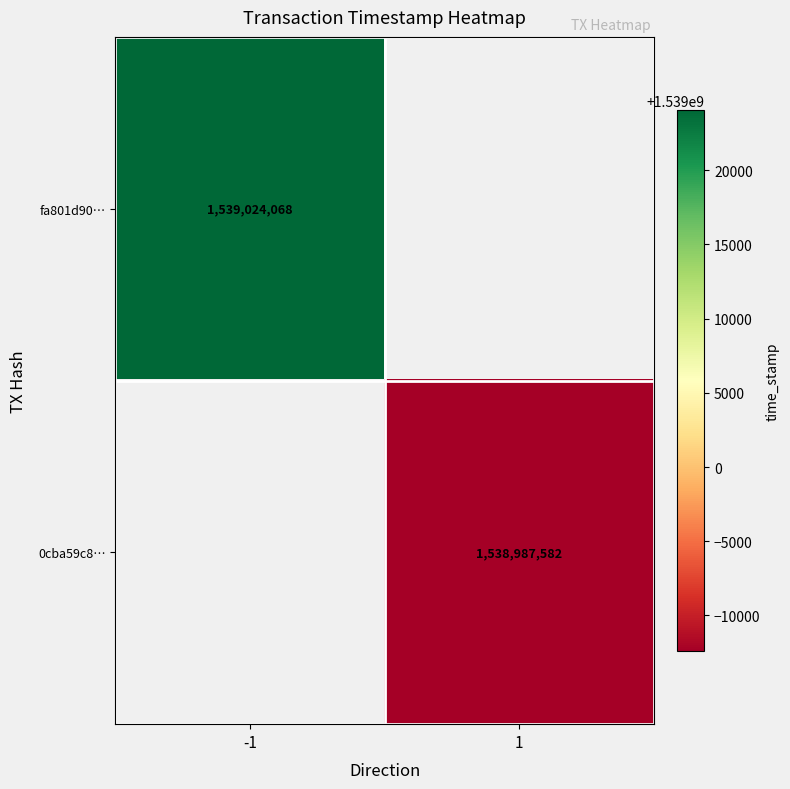

What is the approximate value of fa801d90… at -1?

1539024068.0